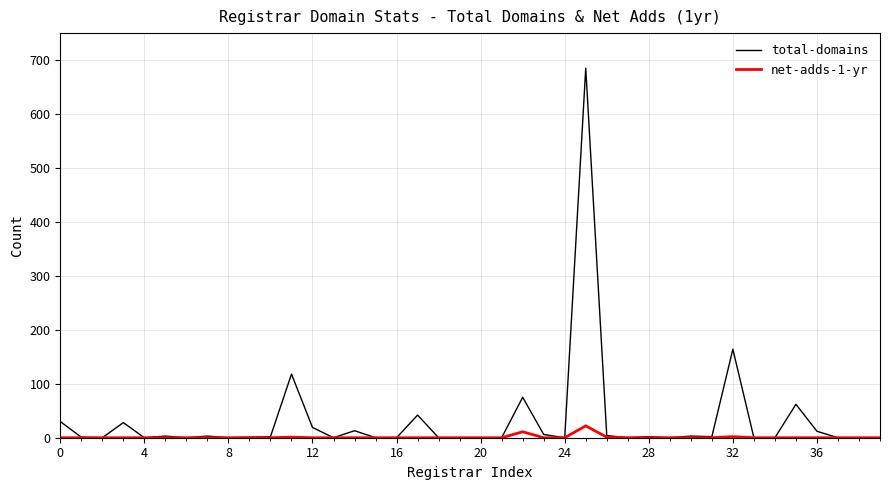

Which series has the widest spread of values?

total-domains